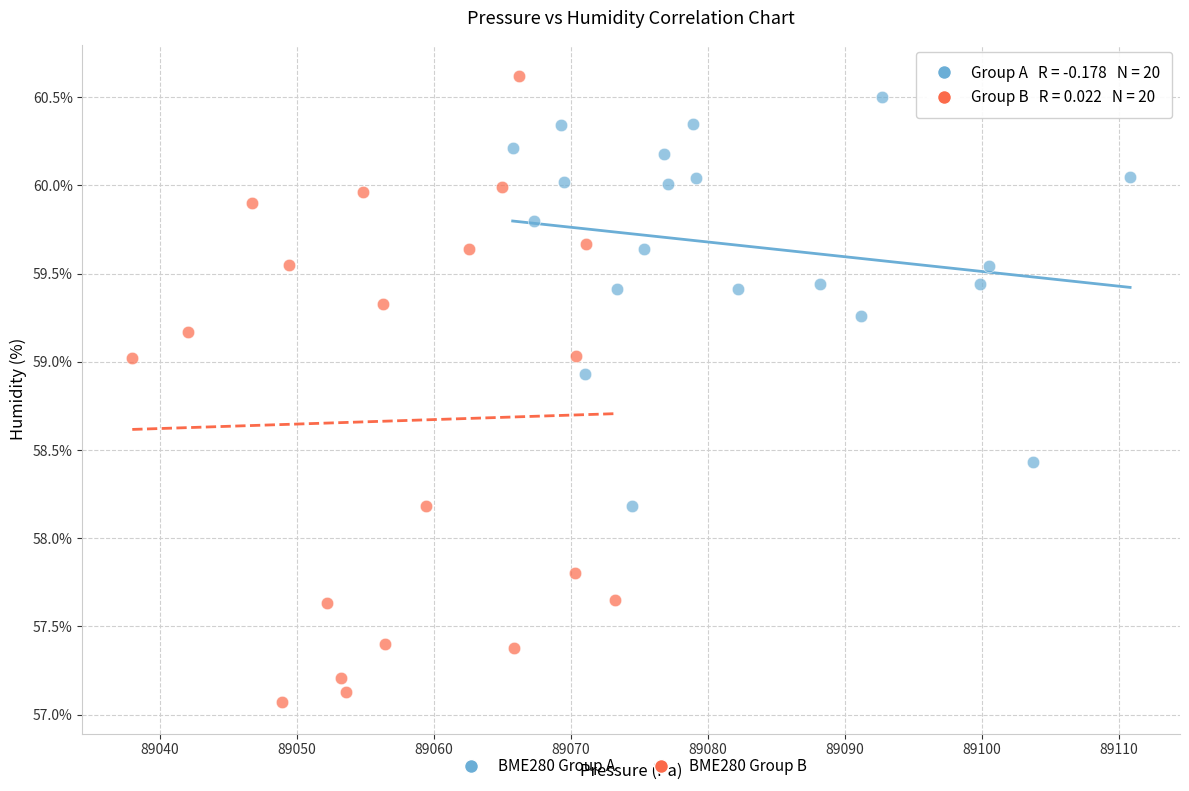

Which series has the widest spread of Y values?

BME280 Group B